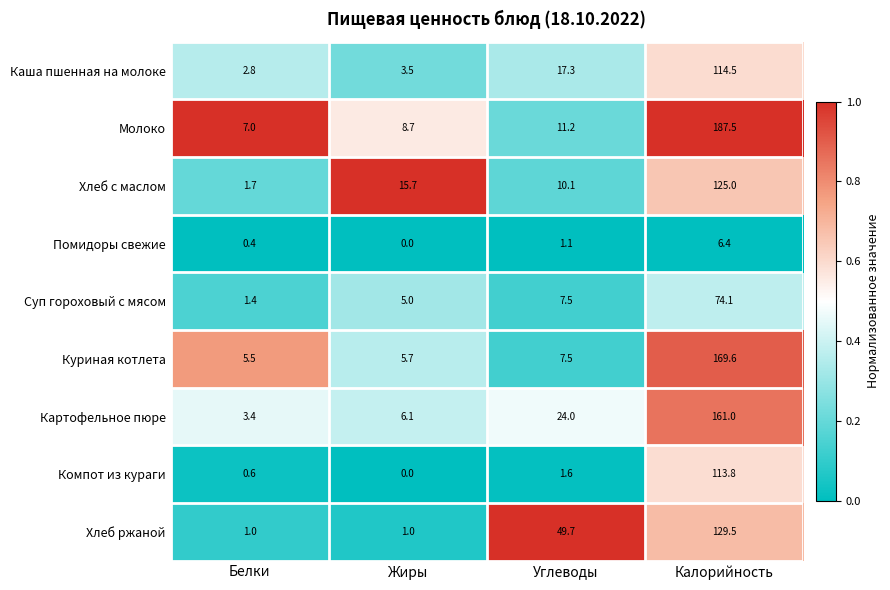

The Куриная котлета series shows 5.5 at Белки. True or false?

True